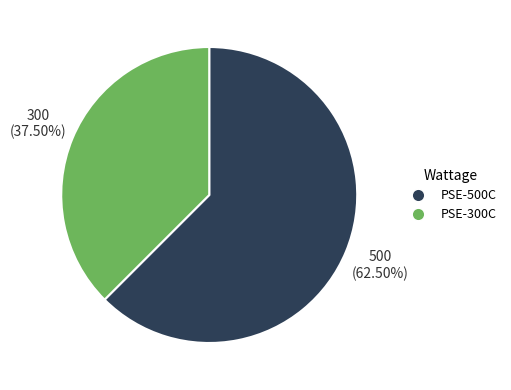

What percentage is NOT represented by PSE-300C?

62.5%